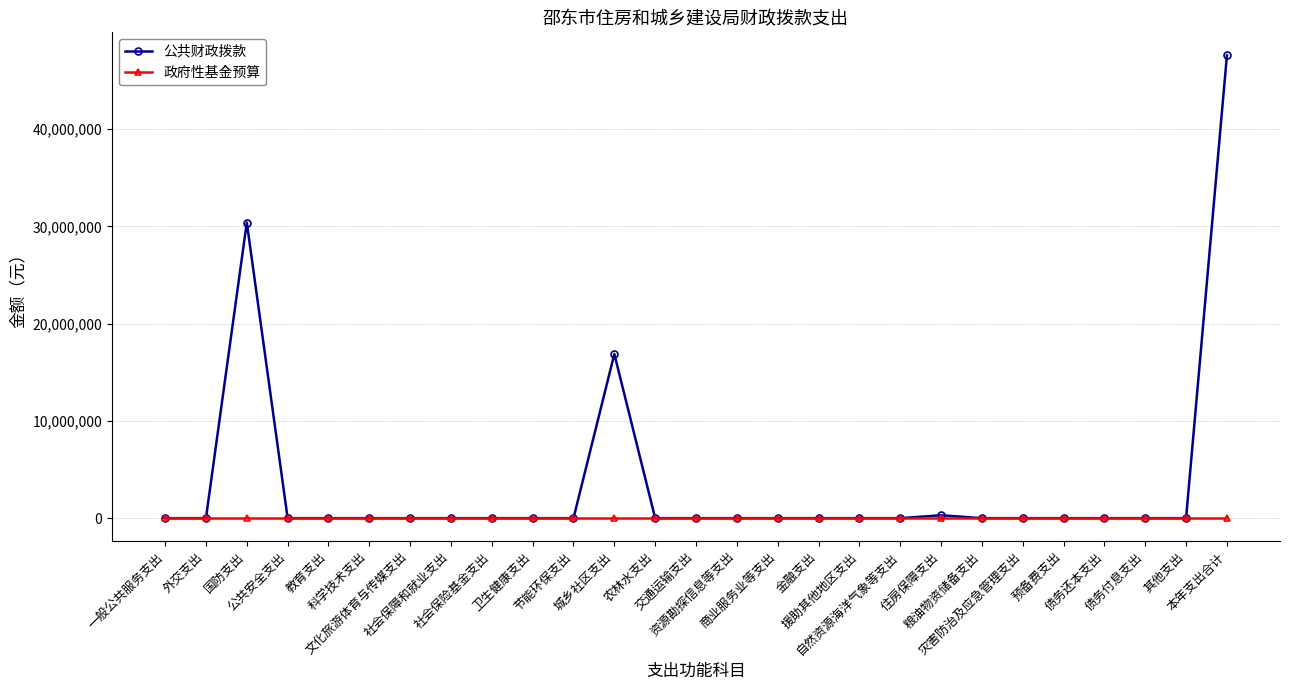

Which series has the largest range (max minus min)?

公共财政拨款